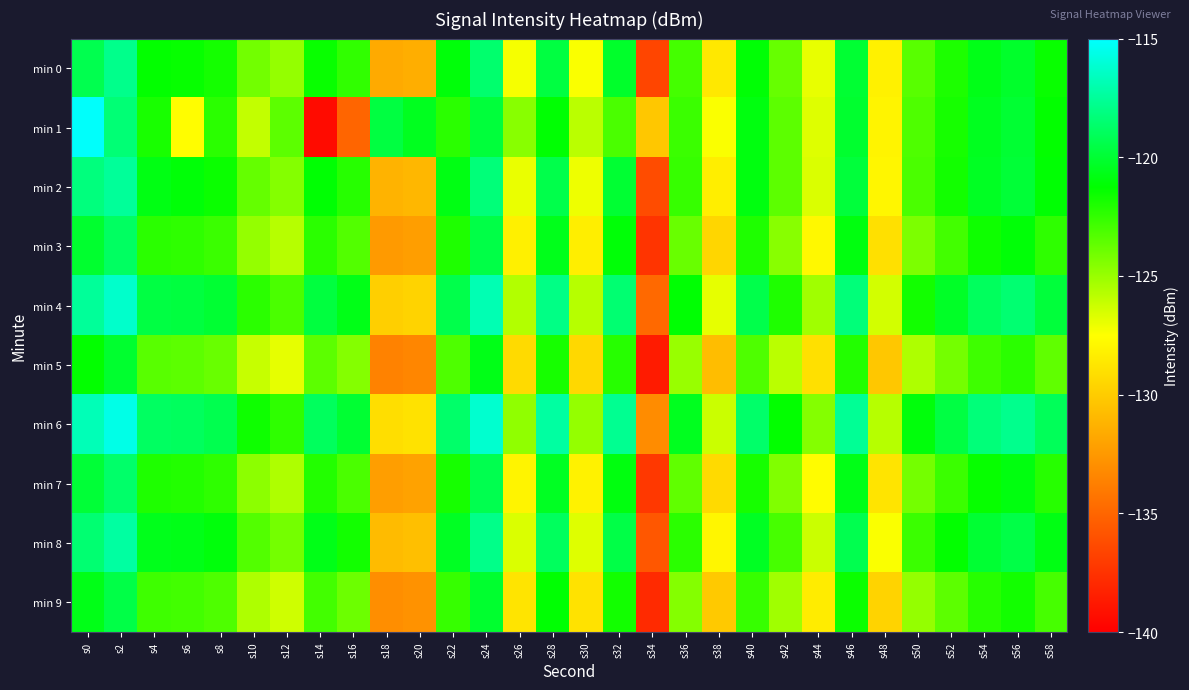

What is the minimum value shown in the chart?

-139.4